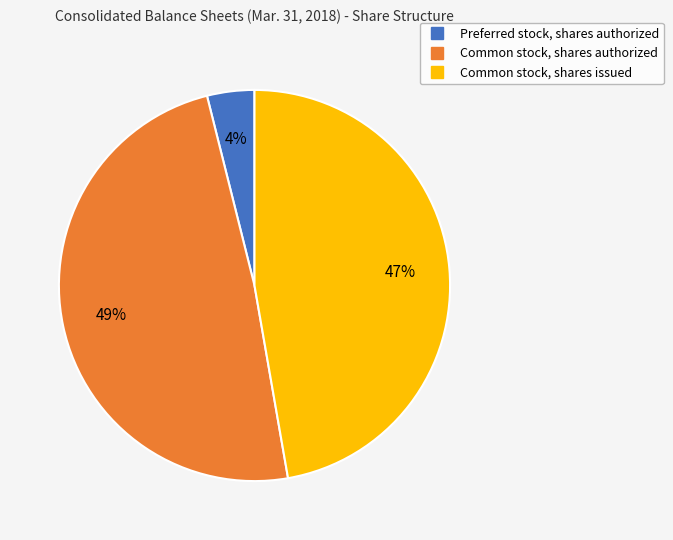

To the nearest percent, what portion does Common stock, shares issued represent?

47%